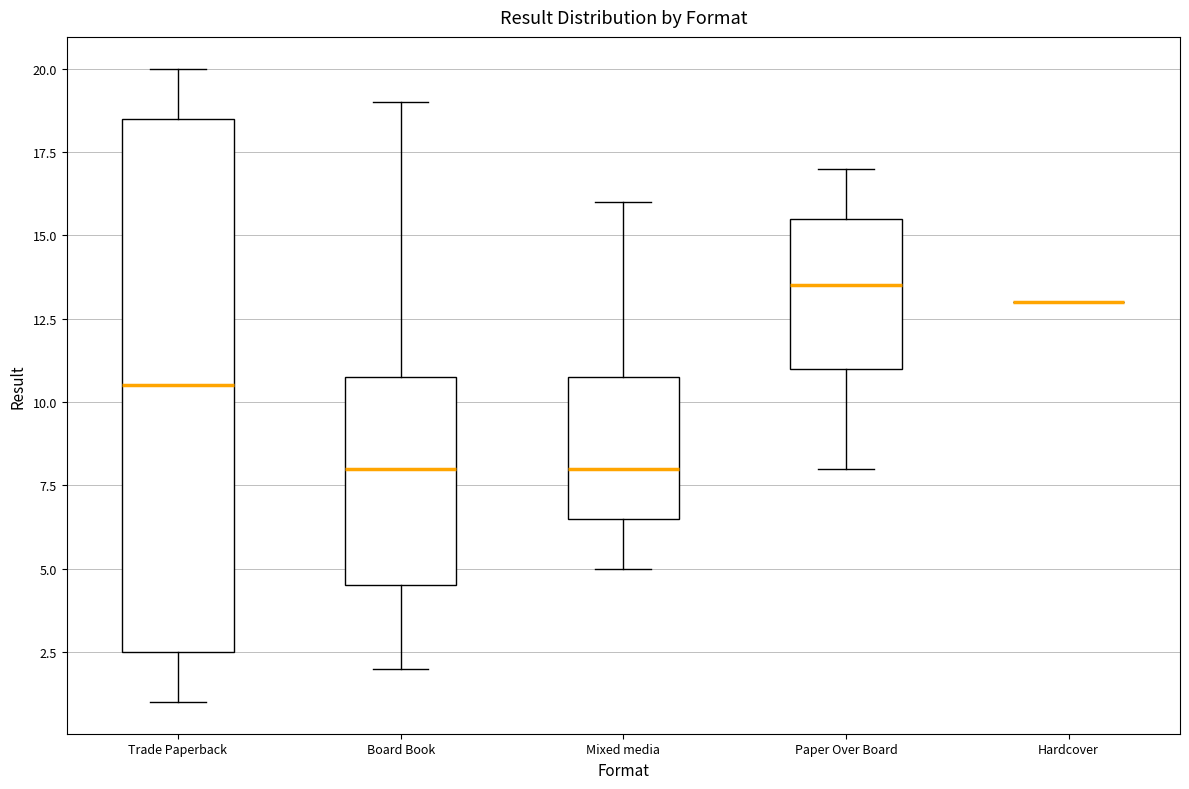

Reading left to right, transcribe this box plot: for each box, give where its median line is, the range the box spans, and where its two whiskers end, as read against the y-axis. The values are not printed on the chart, so give them approximately, as read against the axis.

Trade Paperback: median 10.5, box 2.5 to 18.5, whiskers 1.0 to 20.0
Board Book: median 8.0, box 4.5 to 11.0, whiskers 2.0 to 19.0
Mixed media: median 8.0, box 6.5 to 11.0, whiskers 5.0 to 16.0
Paper Over Board: median 13.5, box 11.0 to 15.5, whiskers 8.0 to 17.0
Hardcover: box collapsed to a line at 13.0, whiskers 13.0 to 13.0